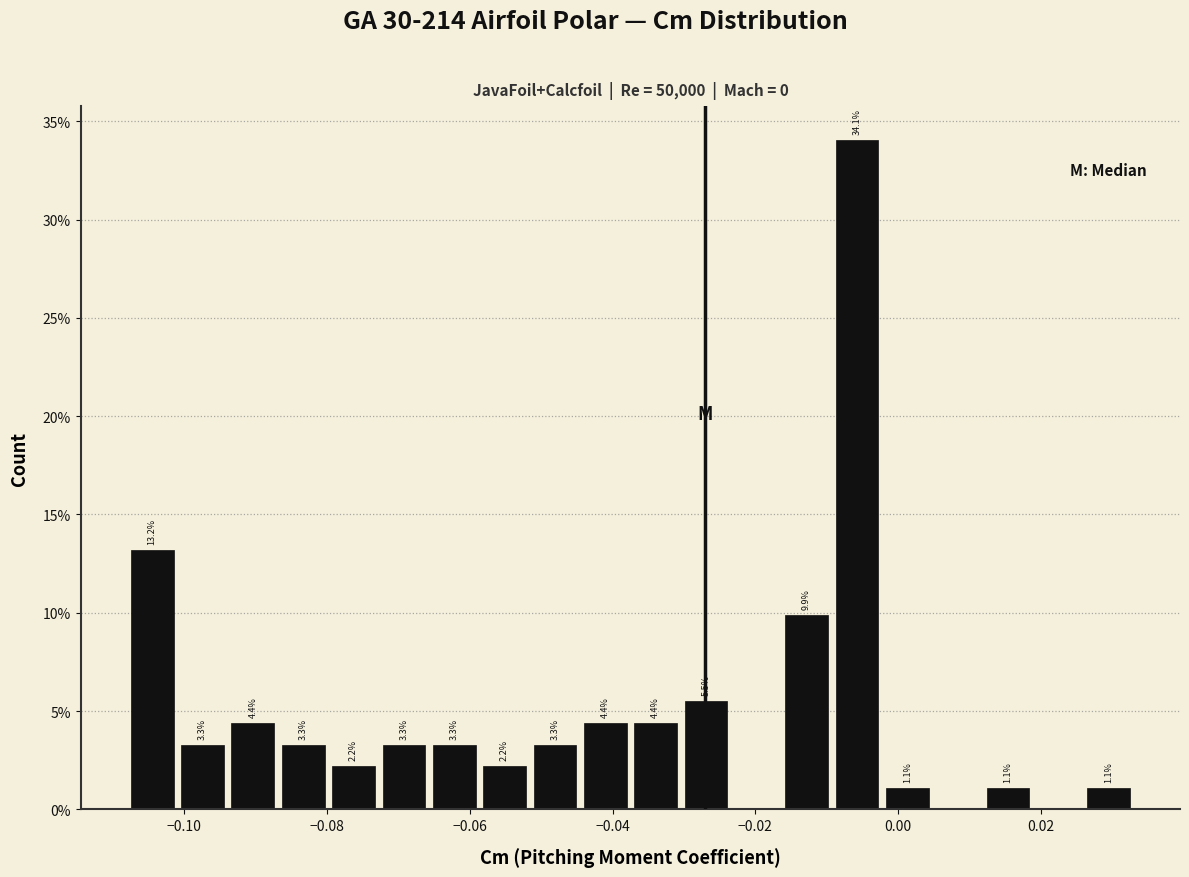

Around what value on the x-axis is the tallest bar? Give the approximate position of its centre, as read against the axis.

-0.006